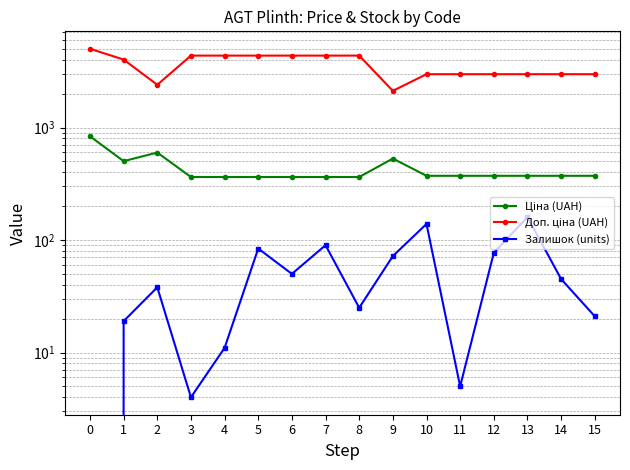

What is the value of the Залишок (units) point at the 7th from the left?

50.0